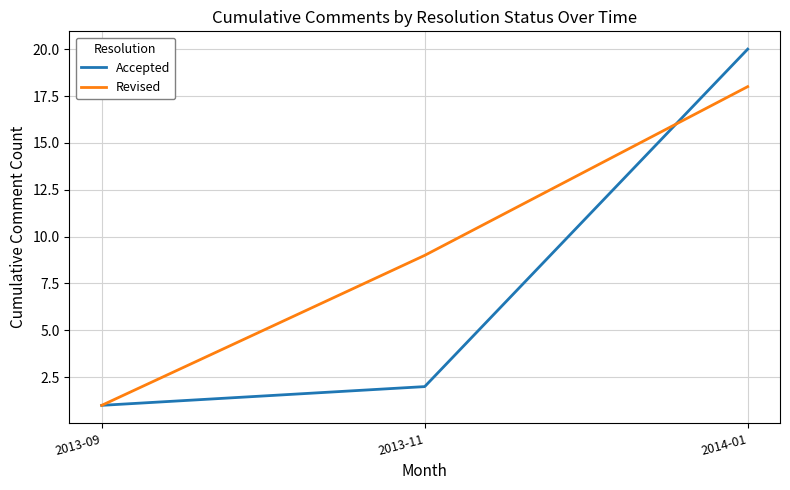

Reading right to left, list all the values displayed in this chart.

Accepted: 2014-01=20	2013-11=2	2013-09=1
Revised: 2014-01=18	2013-11=9	2013-09=1